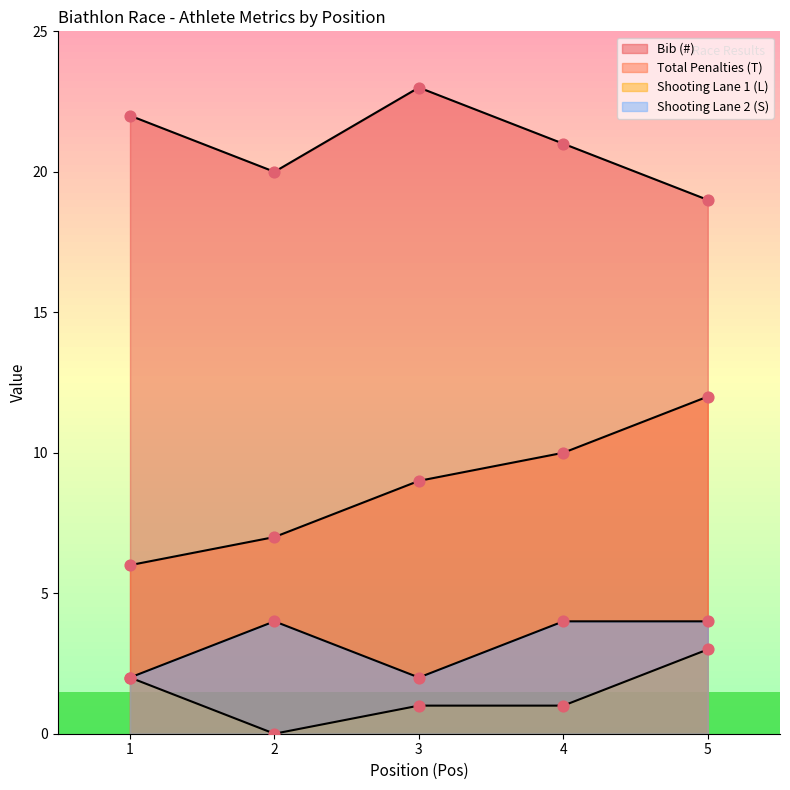

Which series has the widest spread of Y values?

Total Penalties (T)